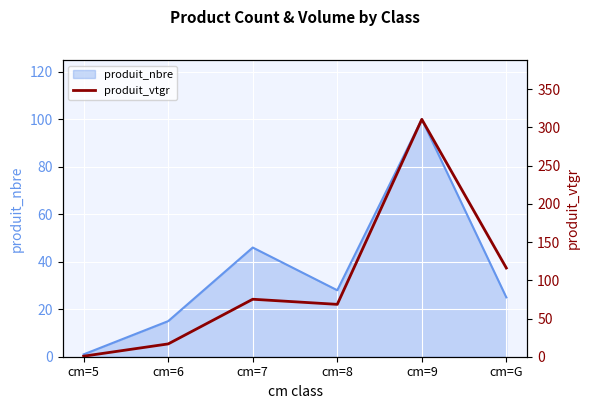

List the labels in order of produit_nbre value, smallest first.

cm=5, cm=6, cm=G, cm=8, cm=7, cm=9